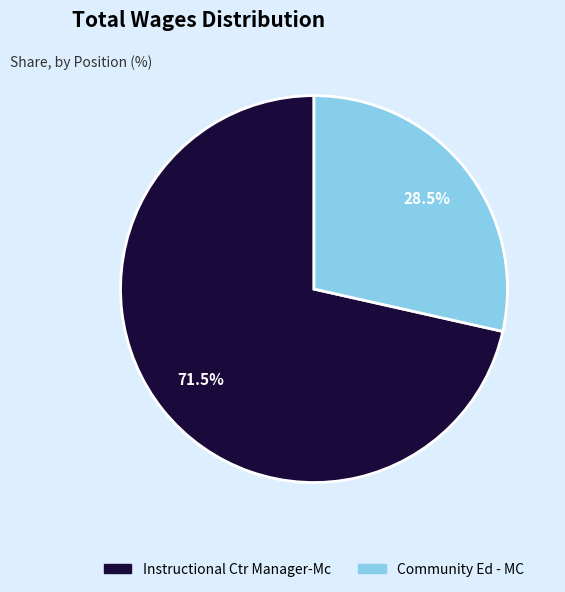

Which category accounts for the majority?

Instructional Ctr Manager-Mc